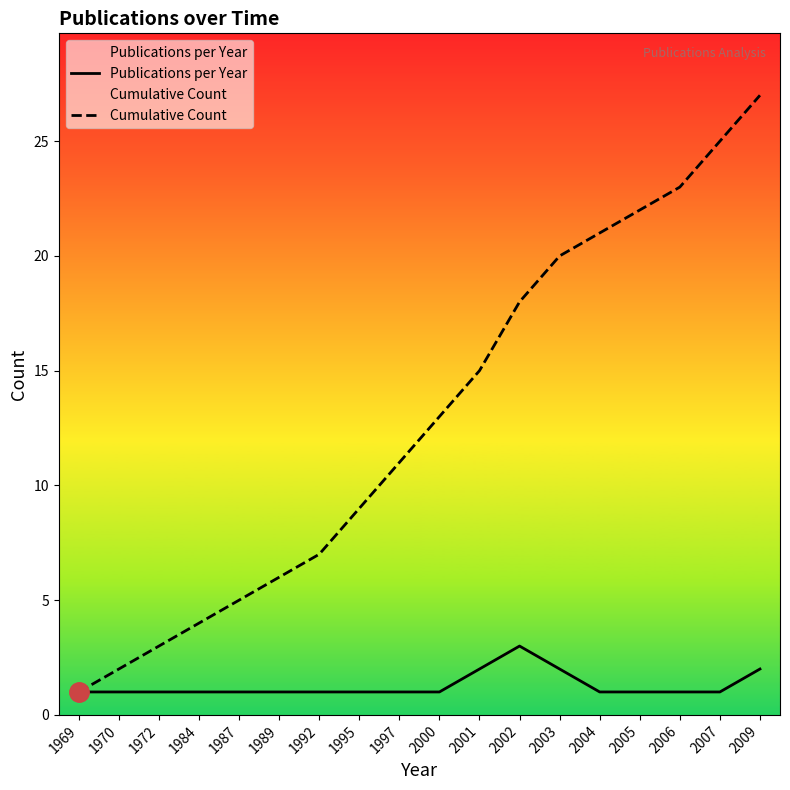

Where is the first local maximum for Publications per Year?

2002